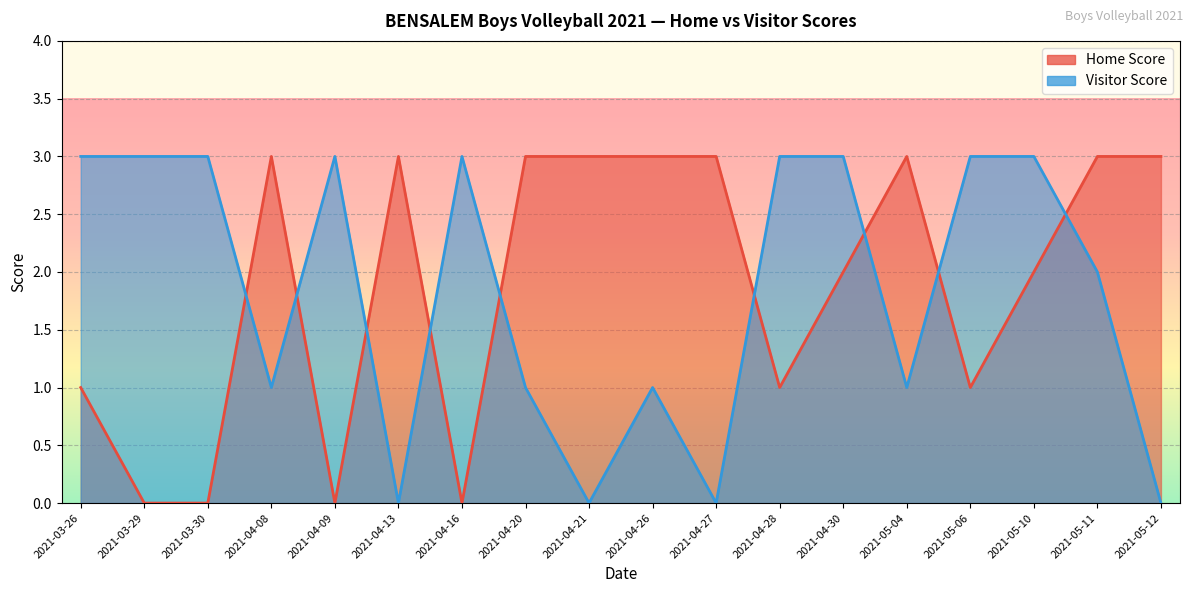

At which label is Visitor Score closest to 1?

2021-04-08